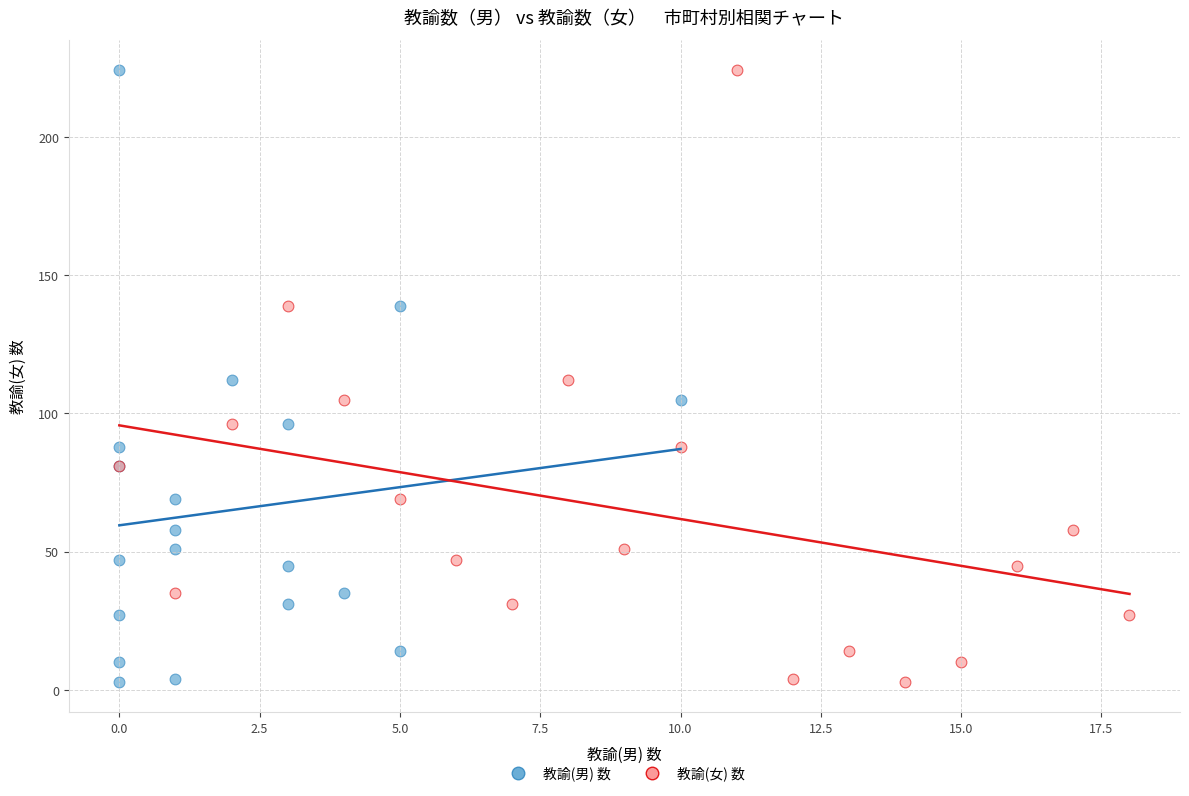

What are all the series names shown in the legend?

教諭(男) 数, 教諭(女) 数